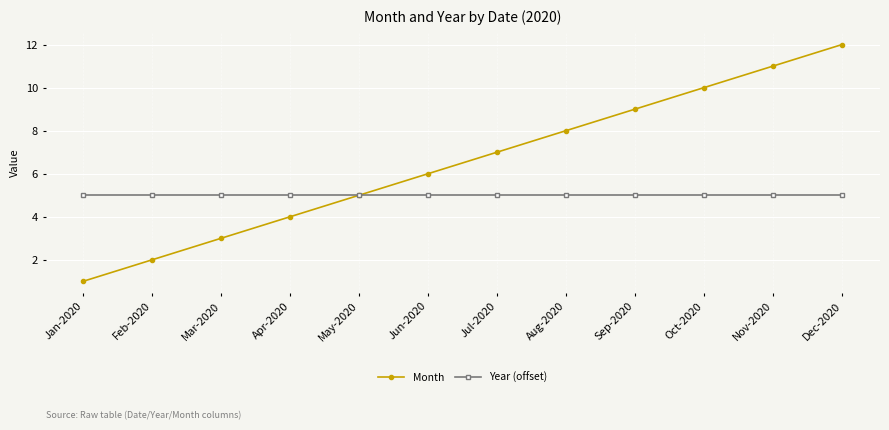

Which category has the lowest value in the Month series?

Jan-2020